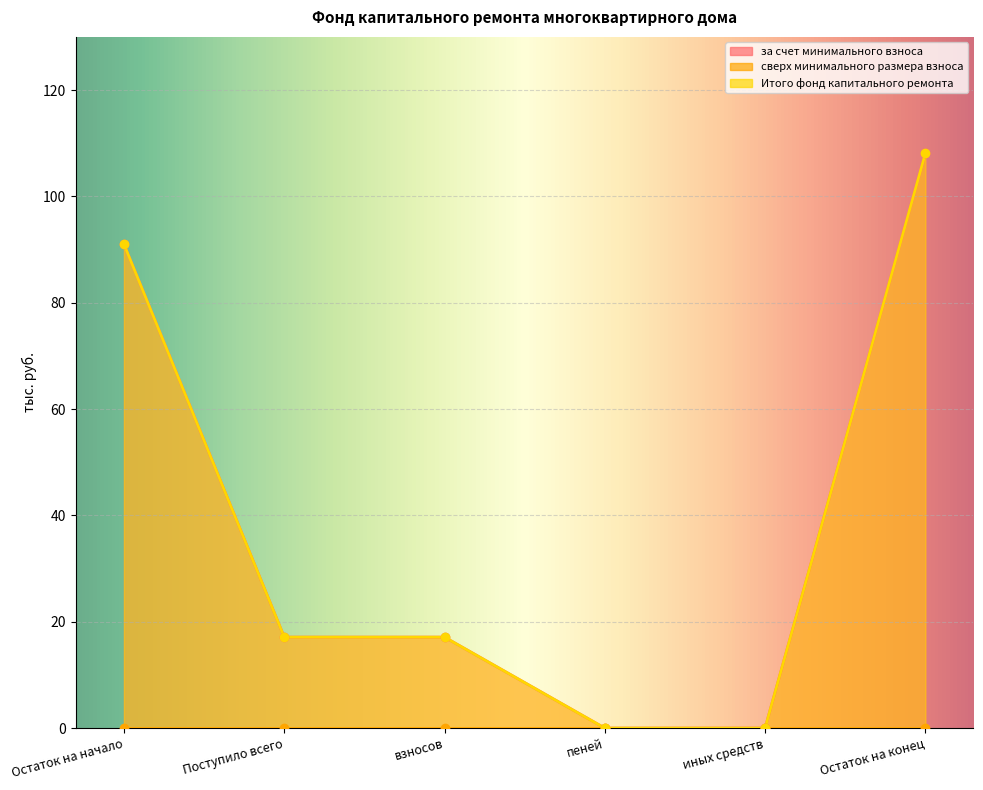

How many data points in Итого фонд капитального ремонта are above 17?

4